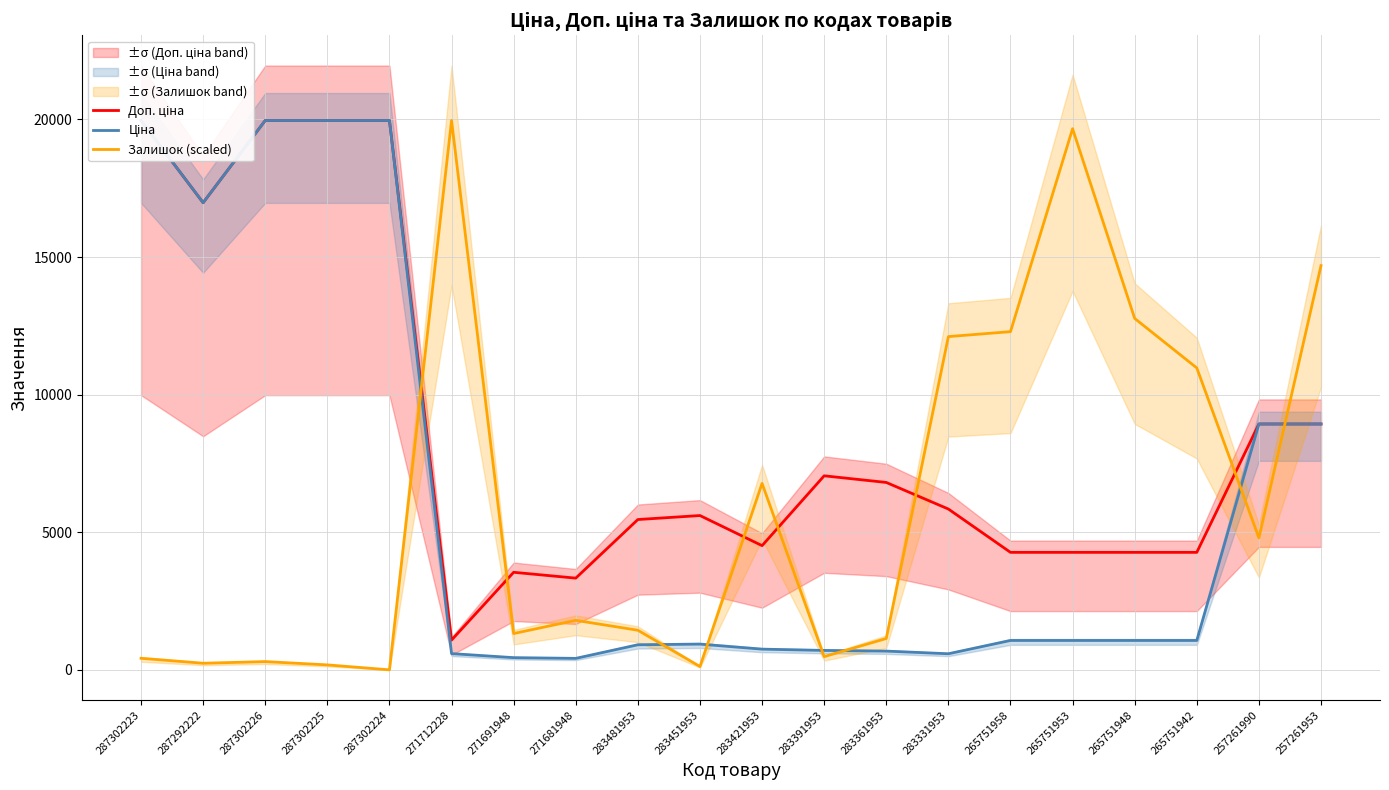

What is the highest value of the Ціна series?

19964.2